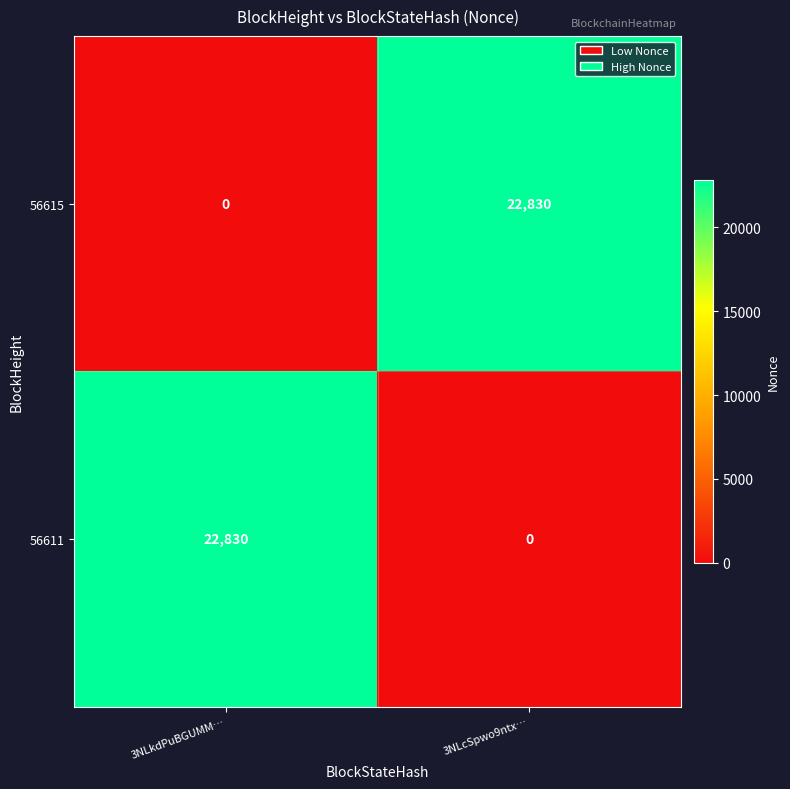

List the labels in order of 56611 value, smallest first.

3NLcSpwo9ntx…, 3NLkdPuBGUMM…